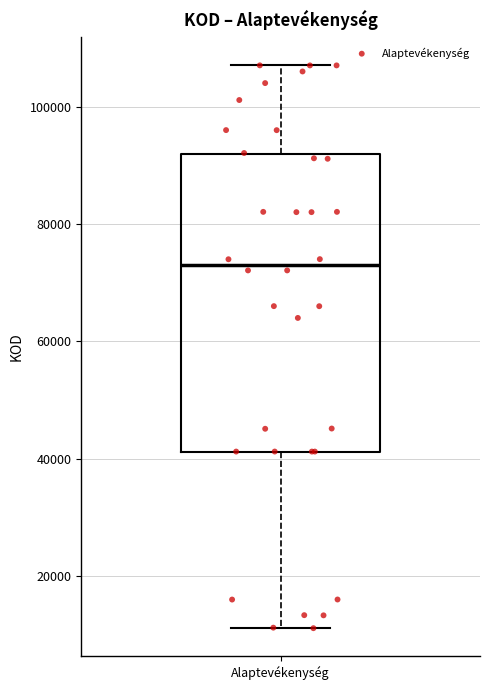

Transcribe this box plot: give where the median line is, the range the box spans, and where the two whiskers end, as read against the y-axis. The values are not printed on the chart, so give them approximately, as read against the axis.

median 74000, box 42000 to 92000, whiskers 12000 to 108000